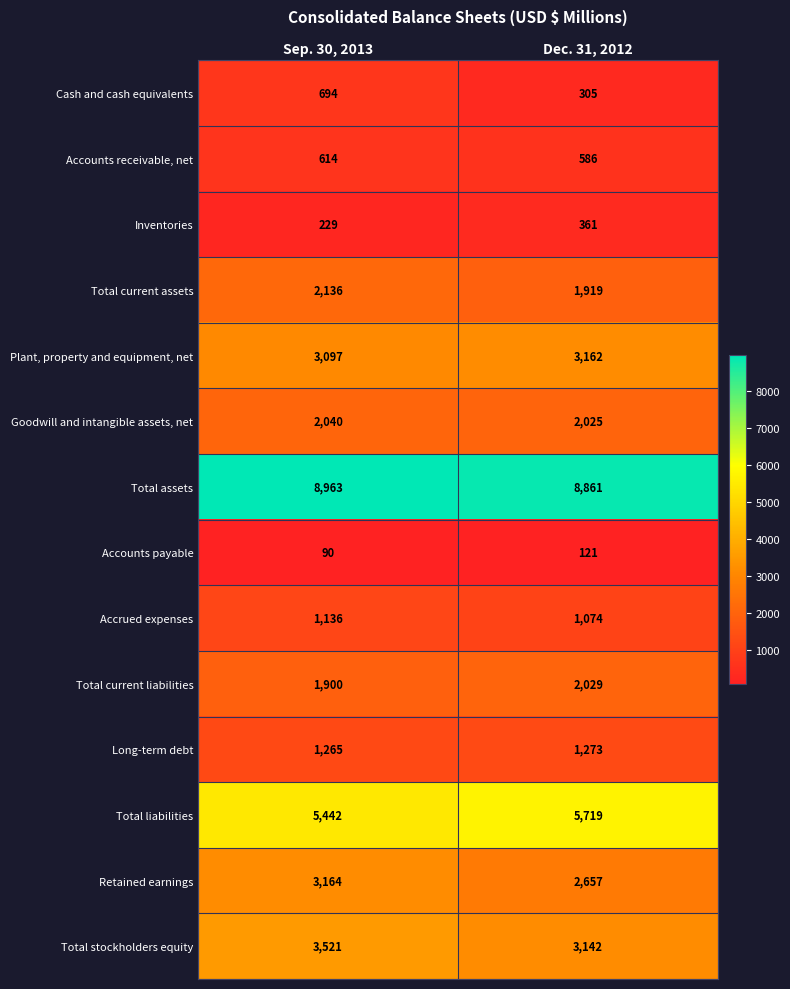

Is it true that Total stockholders equity equals 3142 at Dec. 31, 2012?

True